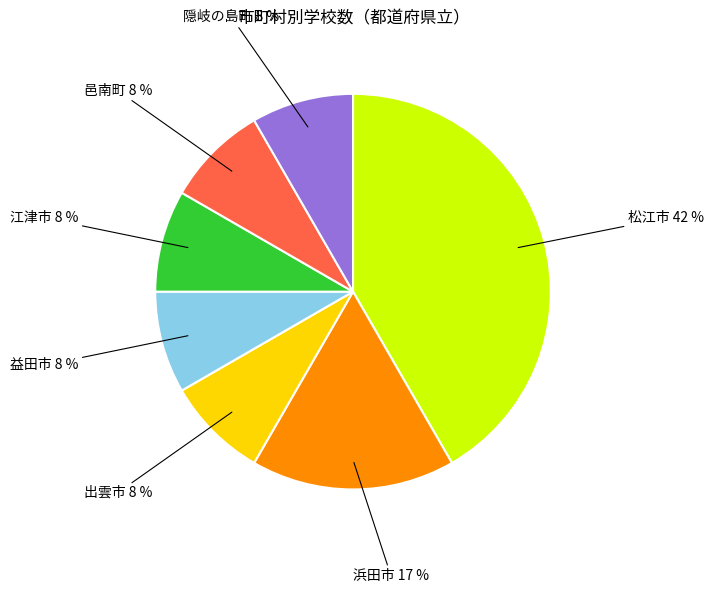

How many slices are in this pie chart?

7